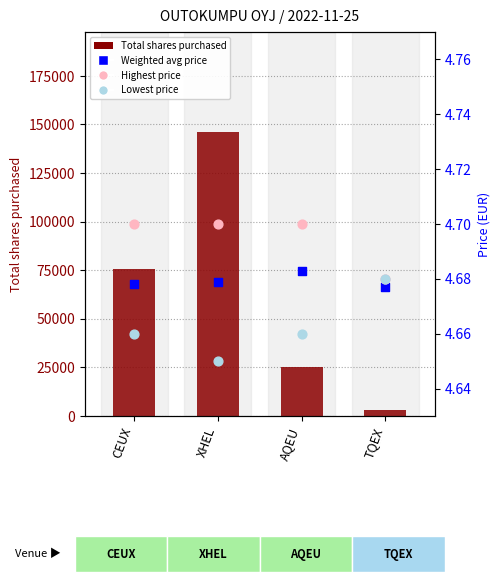

Which series contains the lowest Y value?

Lowest price